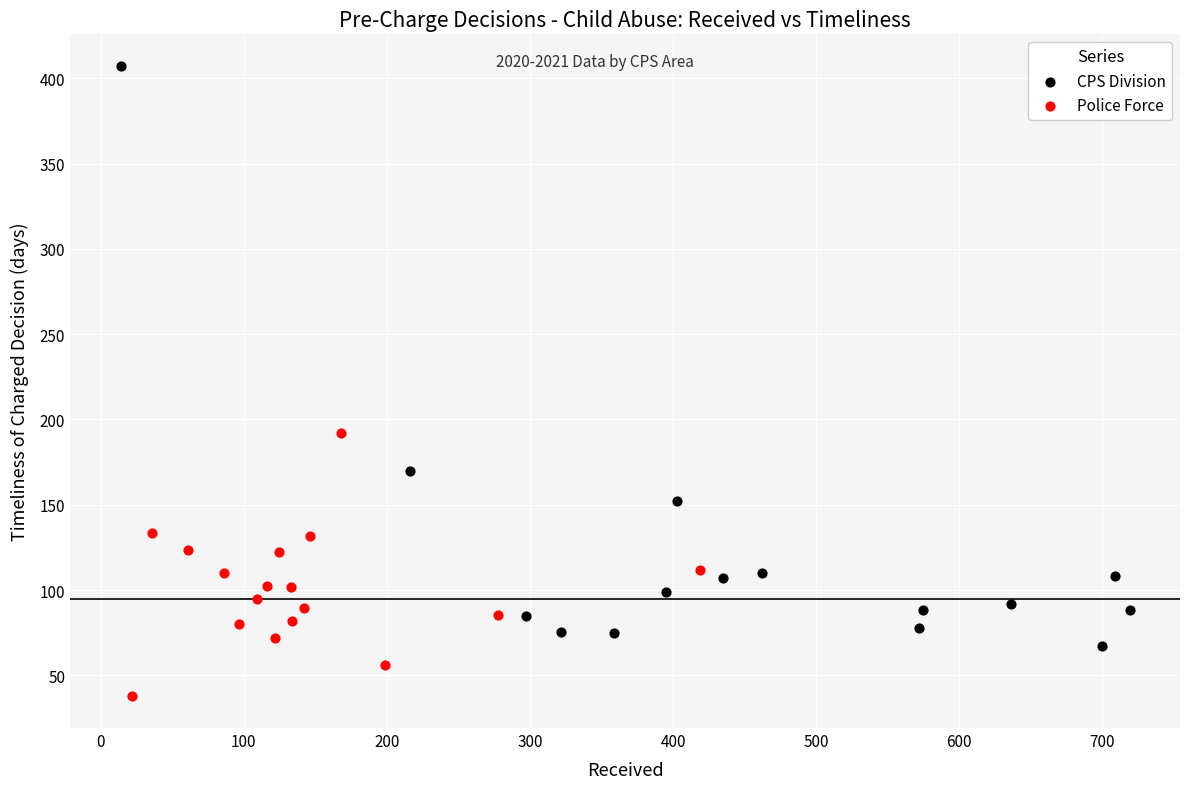

Which series reaches the maximum Y coordinate?

CPS Division